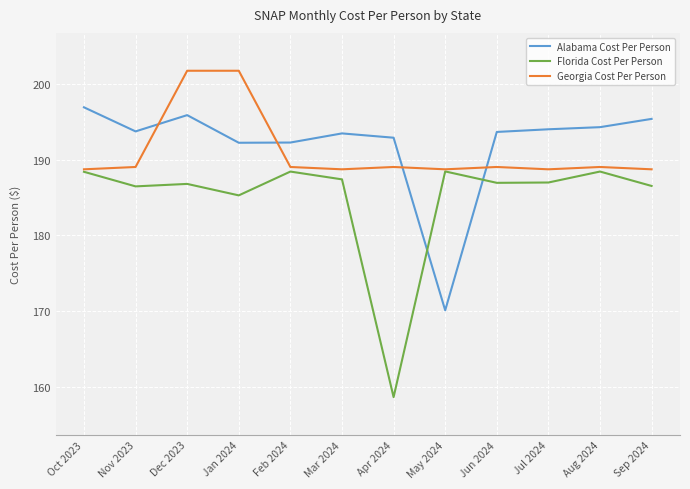

The Florida Cost Per Person series shows 93.0 at May 2024. True or false?

False